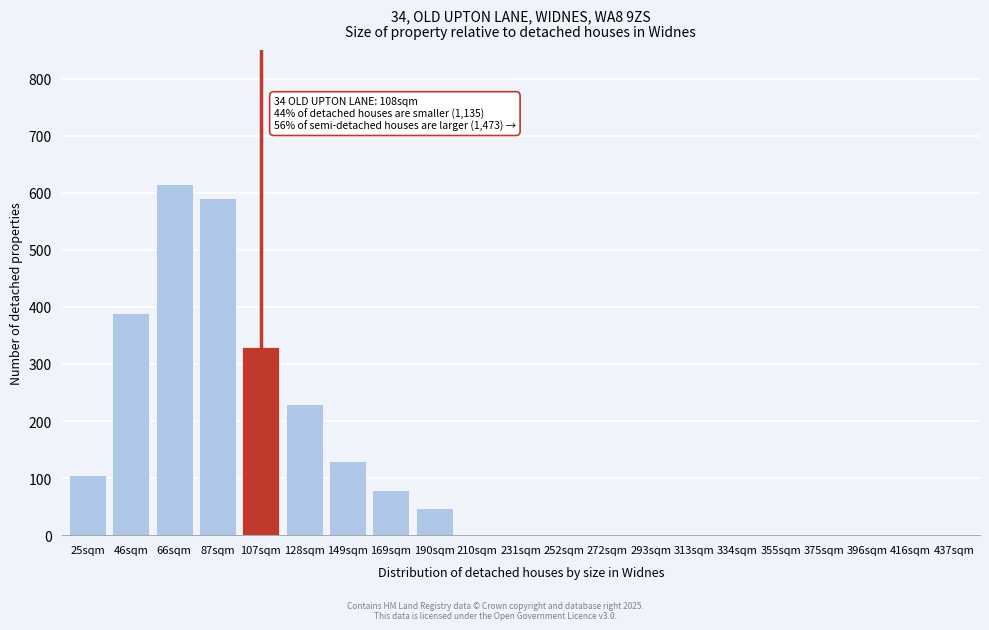

Reading right to left, extract all data points from this chart.

437sqm=0	416sqm=0	396sqm=0	375sqm=0	355sqm=0	334sqm=0	313sqm=0	293sqm=0	272sqm=0	252sqm=0	231sqm=0	210sqm=0	190sqm=48	169sqm=80	149sqm=130	128sqm=230	107sqm=330	87sqm=590	66sqm=615	46sqm=390	25sqm=105